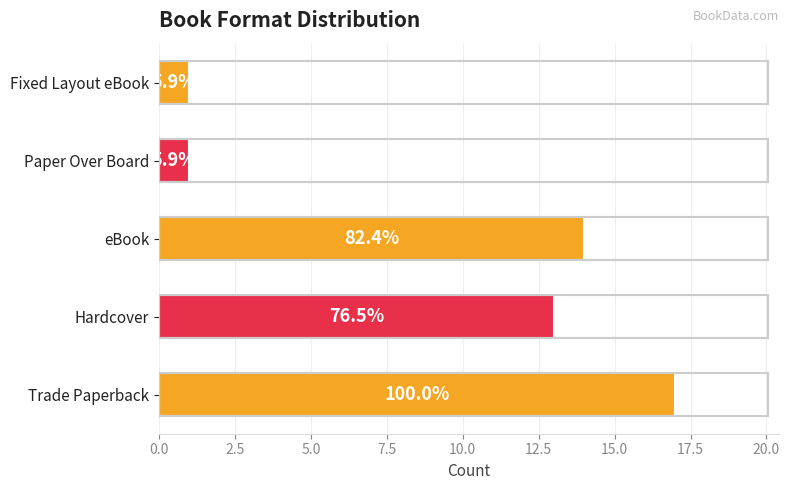

What is the sum of all values?

46